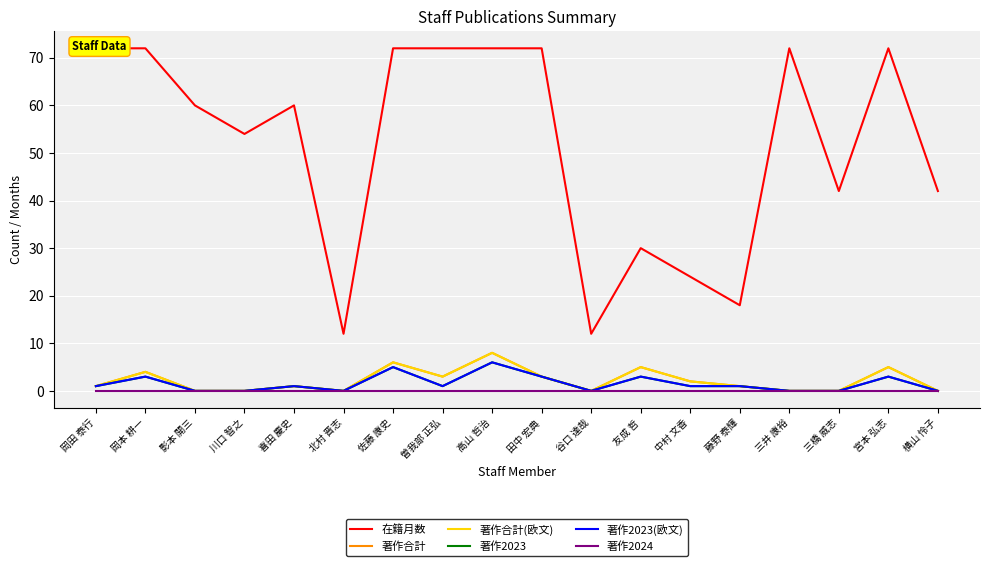

What is the difference between the maximum and minimum values in the 著作合計(欧文) series?

8